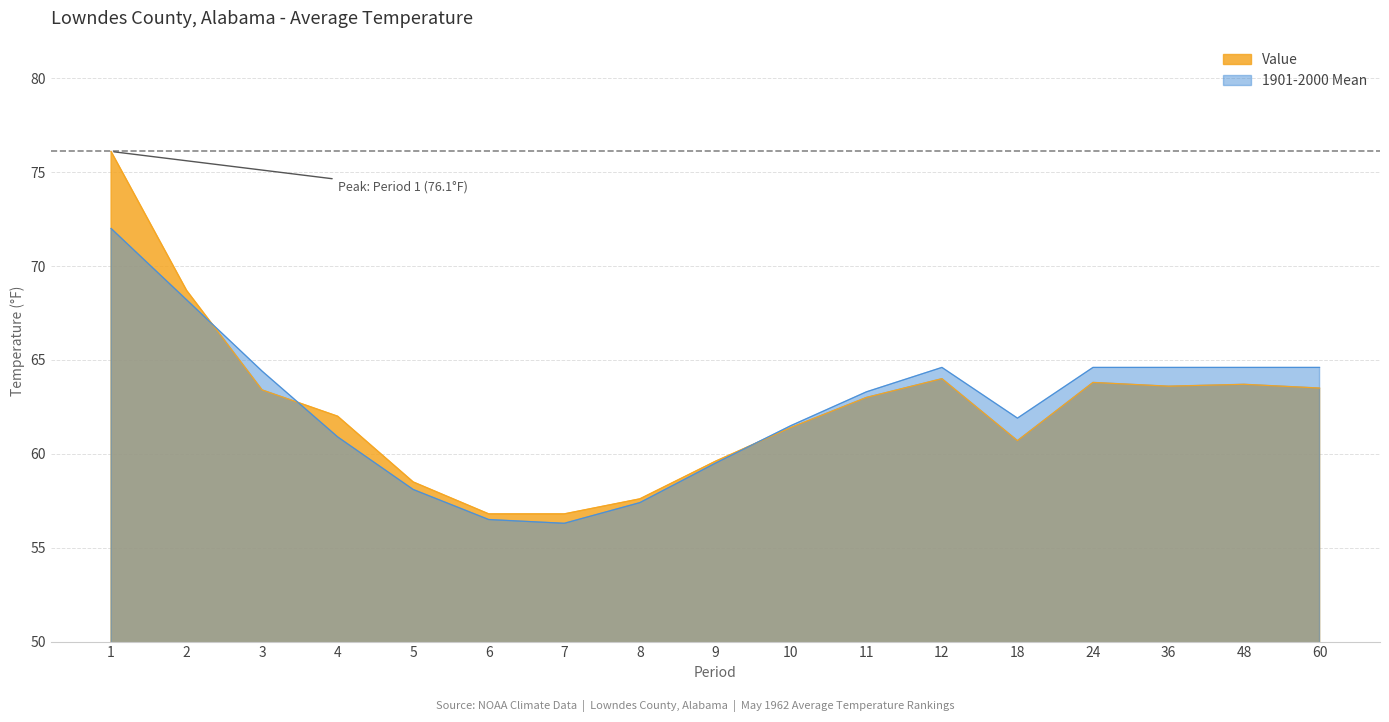

What are all the series names shown in the legend?

Value, 1901-2000 Mean